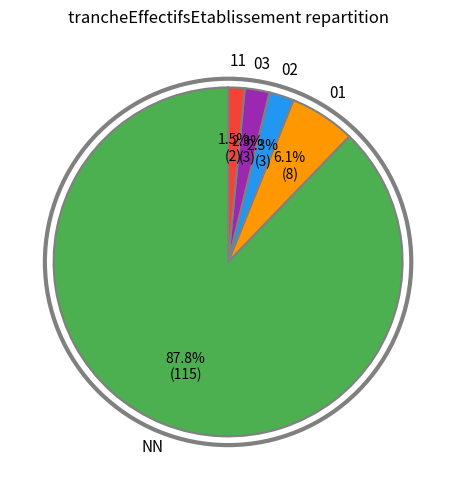

Does any single category account for the majority?

Yes